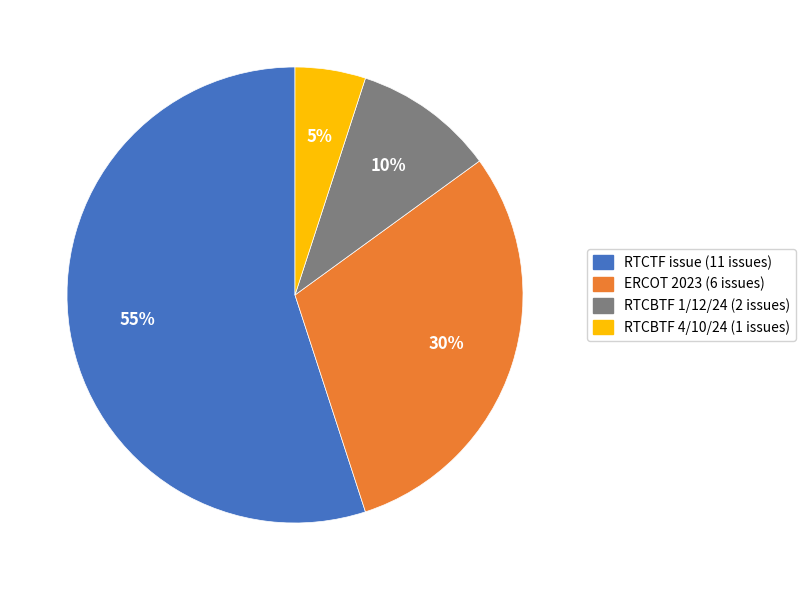

What is the ratio of the value at RTCBTF 4/10/24 to the value at RTCTF issue?

0.1